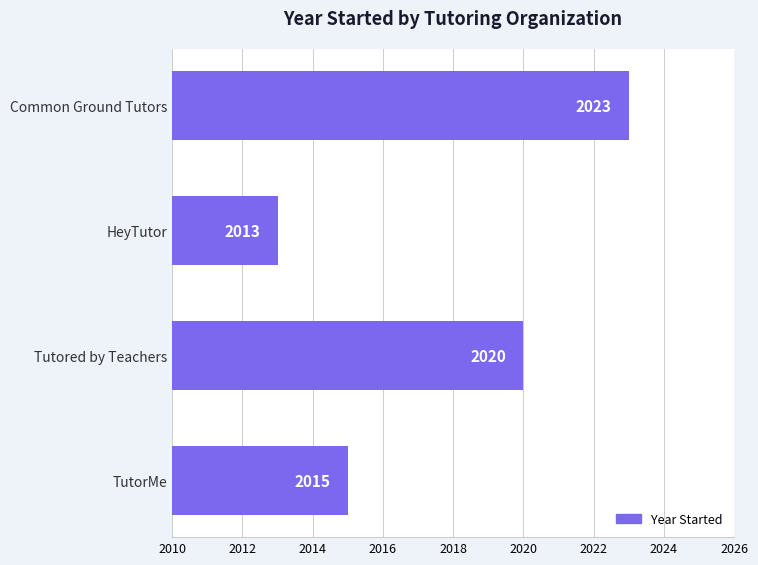

How many categories are shown in the chart?

4